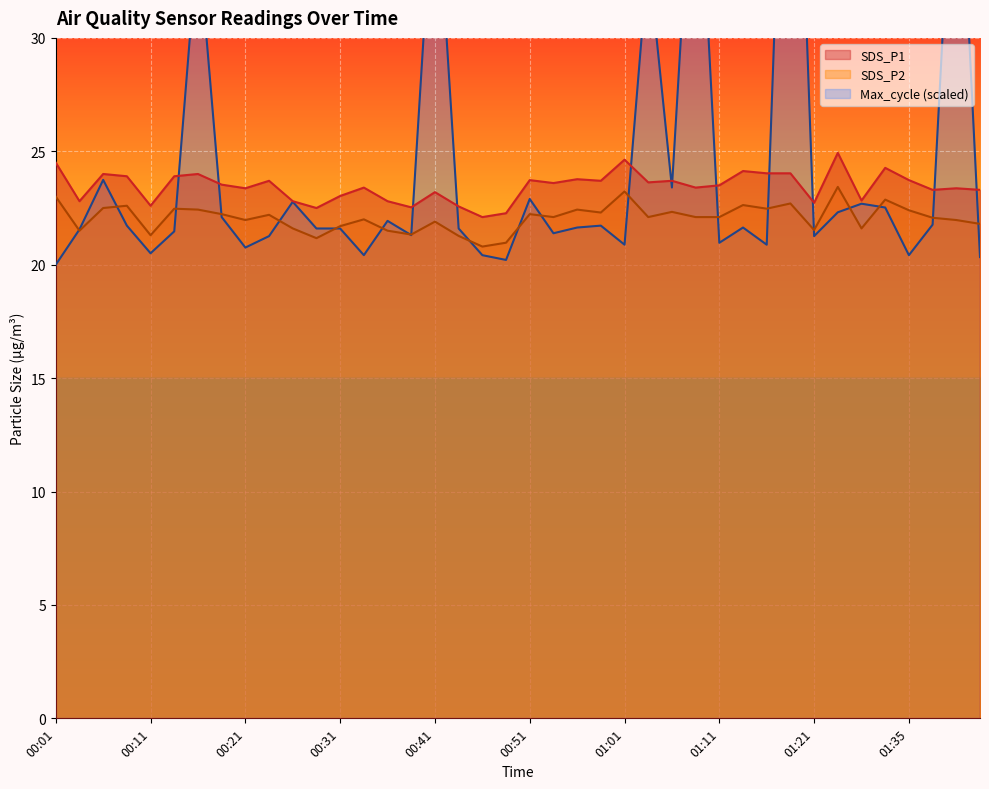

True or false: SDS_P2 and SDS_P1 intersect in this chart.

False